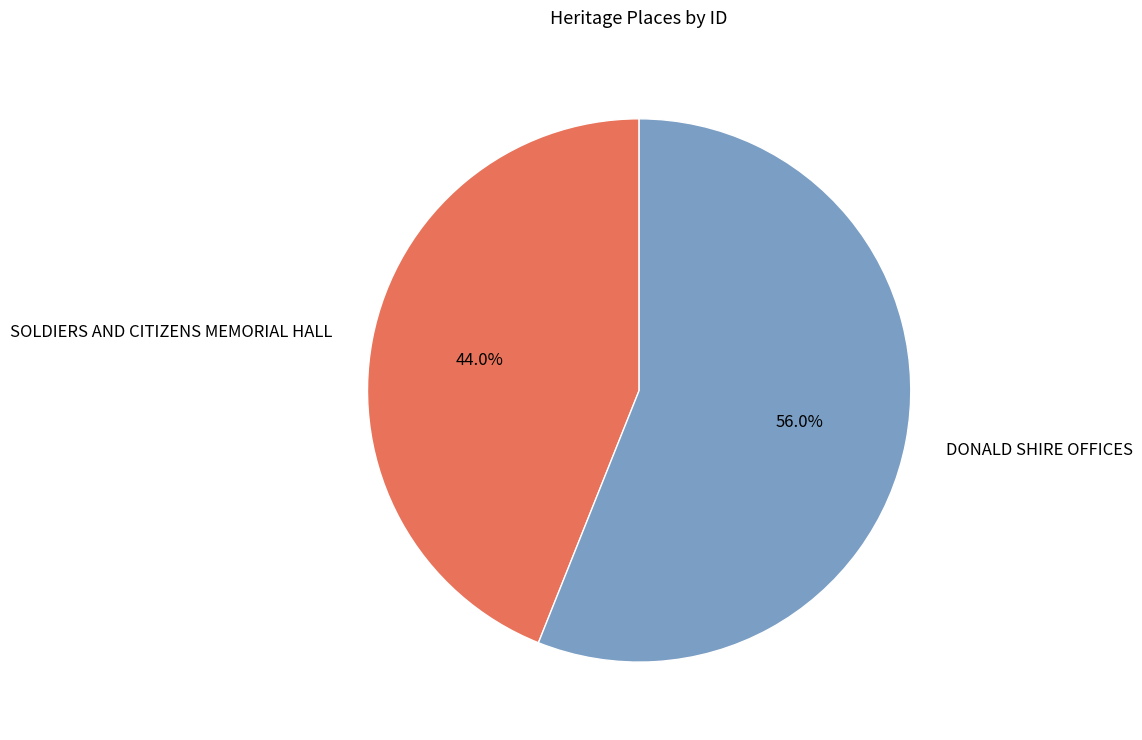

Between SOLDIERS AND CITIZENS MEMORIAL HALL and DONALD SHIRE OFFICES, which is larger?

DONALD SHIRE OFFICES